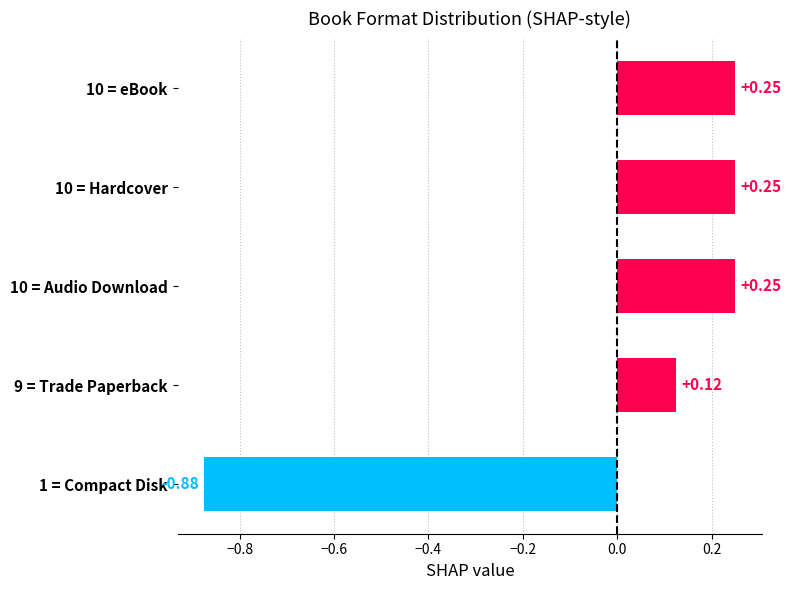

What is the change in value from 9 = Trade Paperback to 1 = Compact Disk?

-1.0